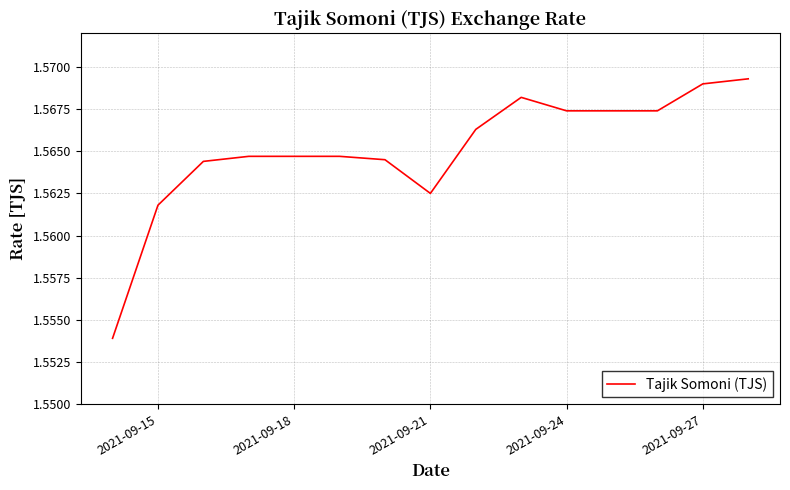

How many lines are shown in the chart?

1